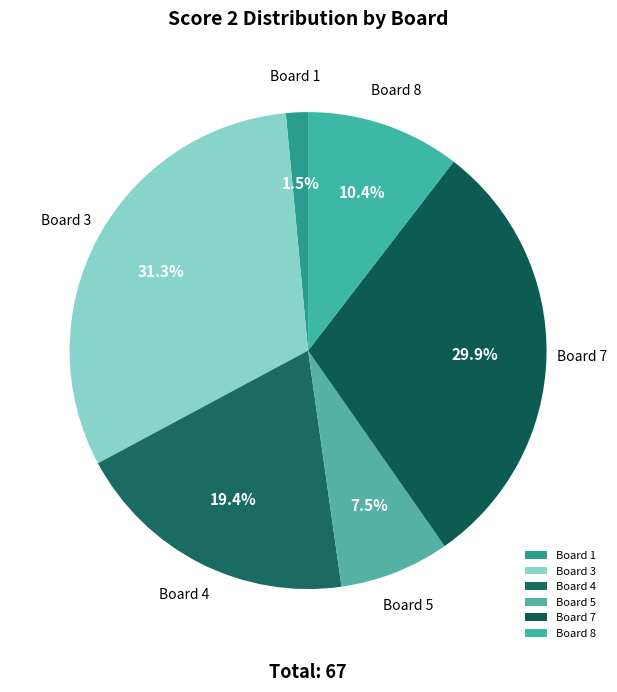

What percentage is NOT represented by Board 4?

80.6%